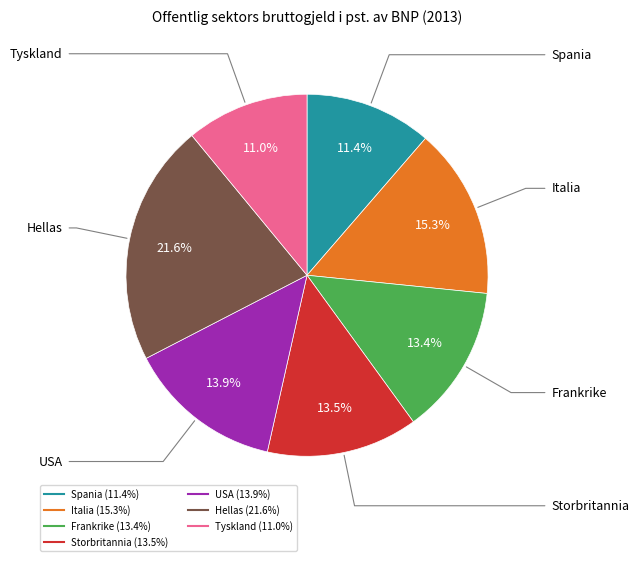

Approximately how many times larger is the value at Tyskland compared to Italia?

0.7